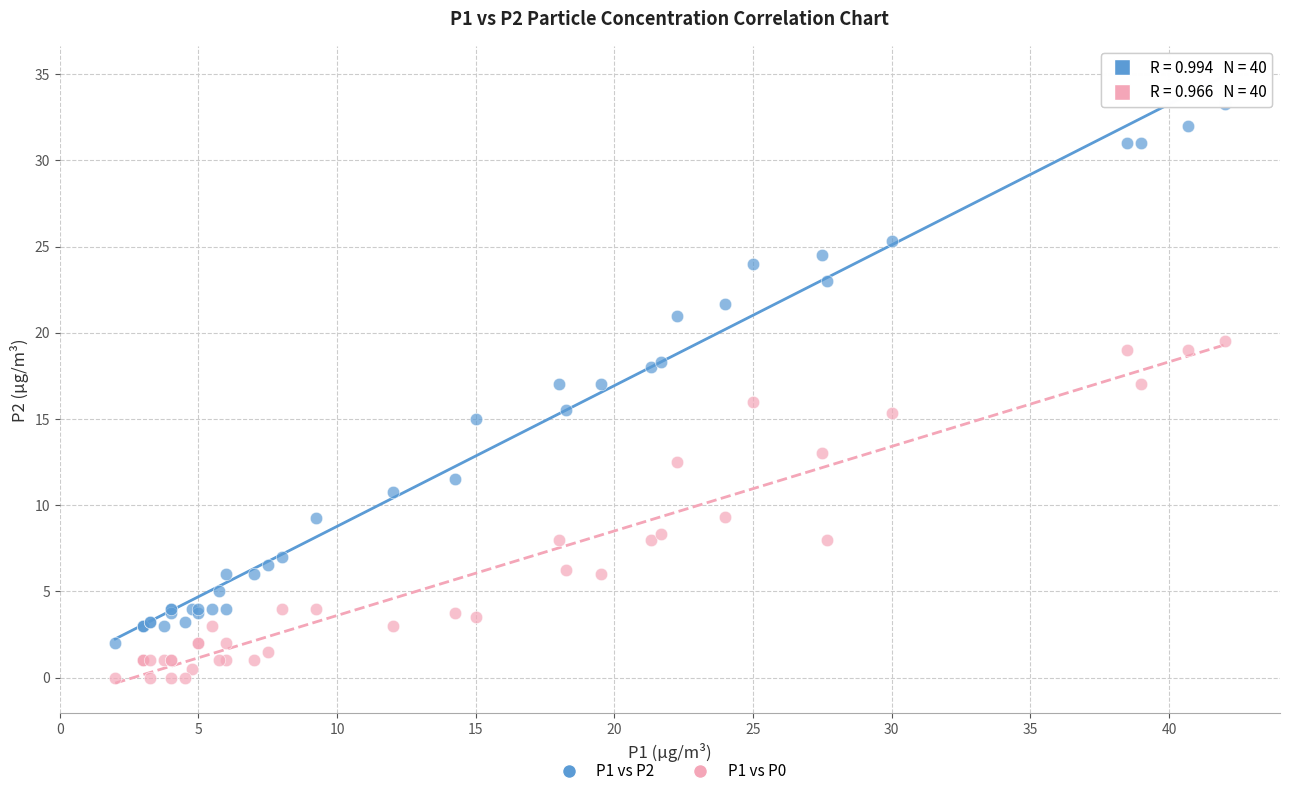

Which series has the widest spread of Y values?

P1 vs P2